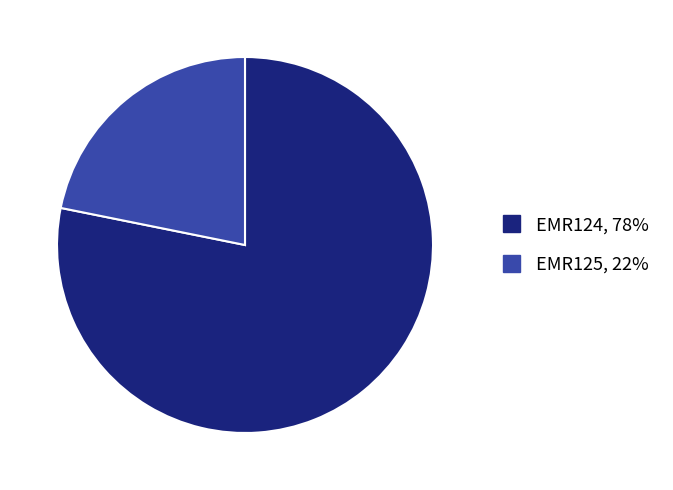

What is the largest slice in the pie chart?

EMR124